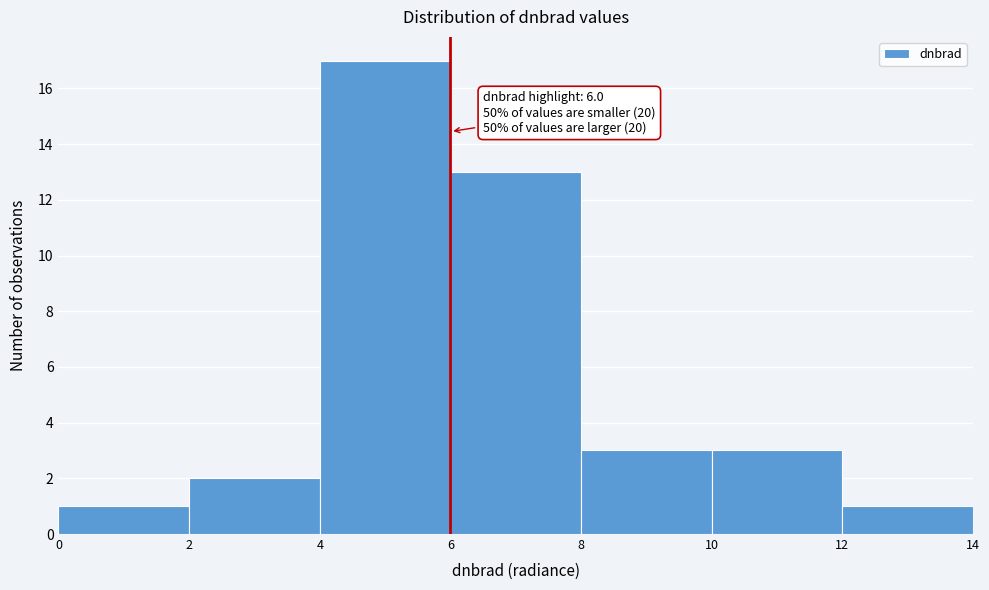

Over which range of the x-axis is the bar tallest?

4 to 6